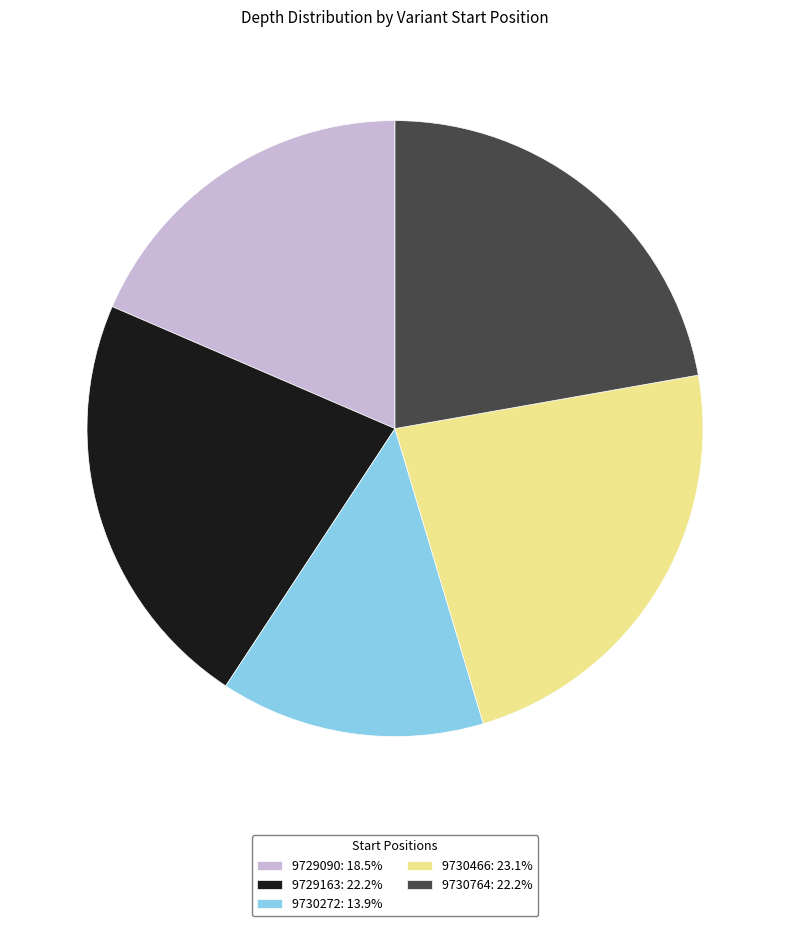

Approximately how many times larger is the value at 9729090: 18.5% compared to 9730466: 23.1%?

0.8